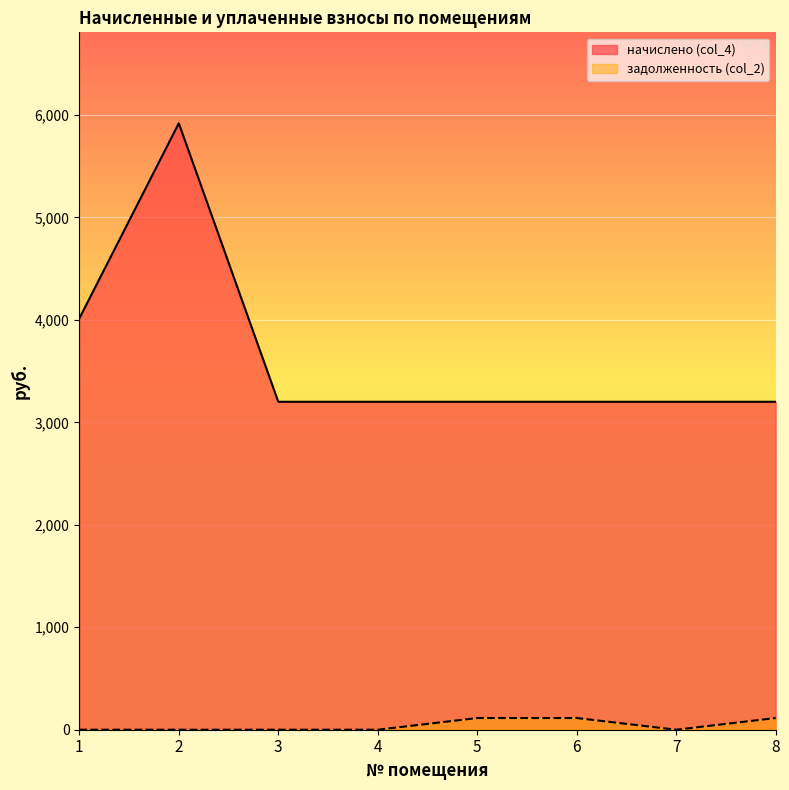

How many data points does each series have?

8